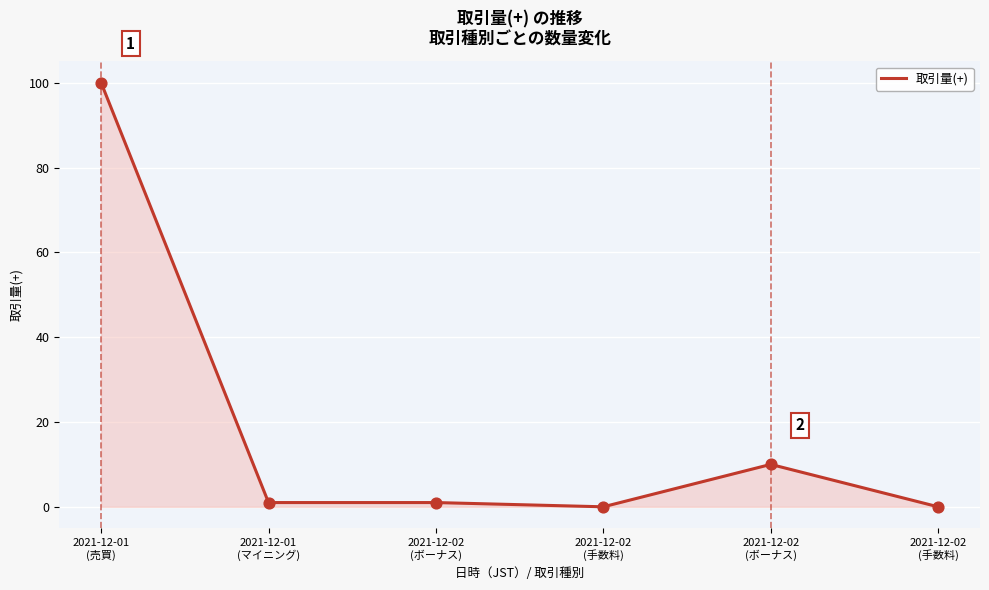

What is the change in value from 2021-12-02
(ボーナス) to 2021-12-02
(手数料)?

-1